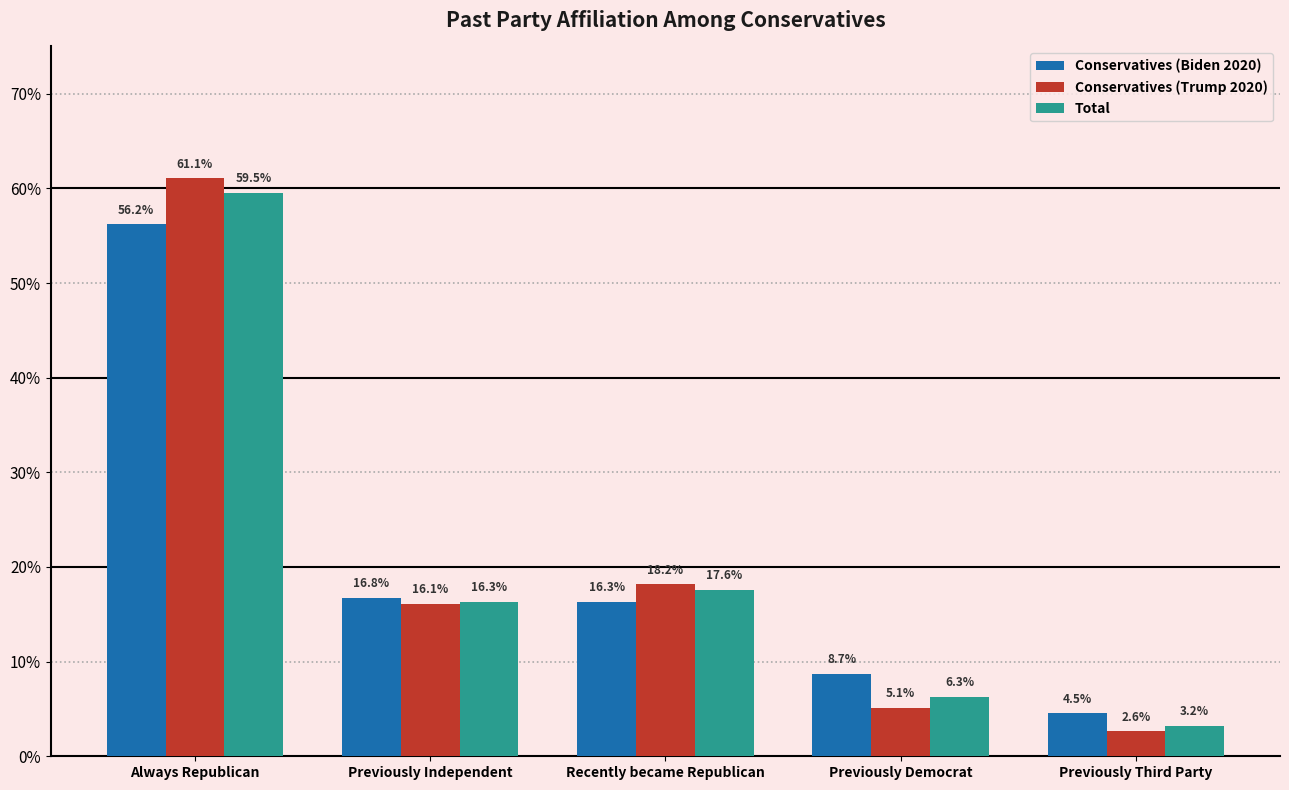

At how many categories does at least one series exceed 0?

5